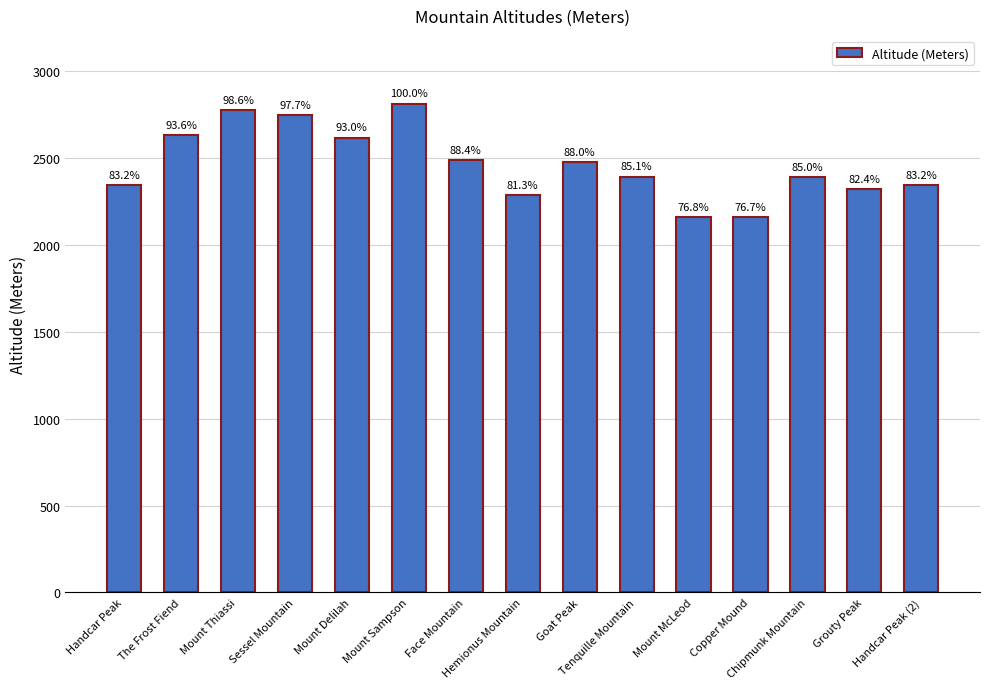

Does the chart contain any negative values?

No